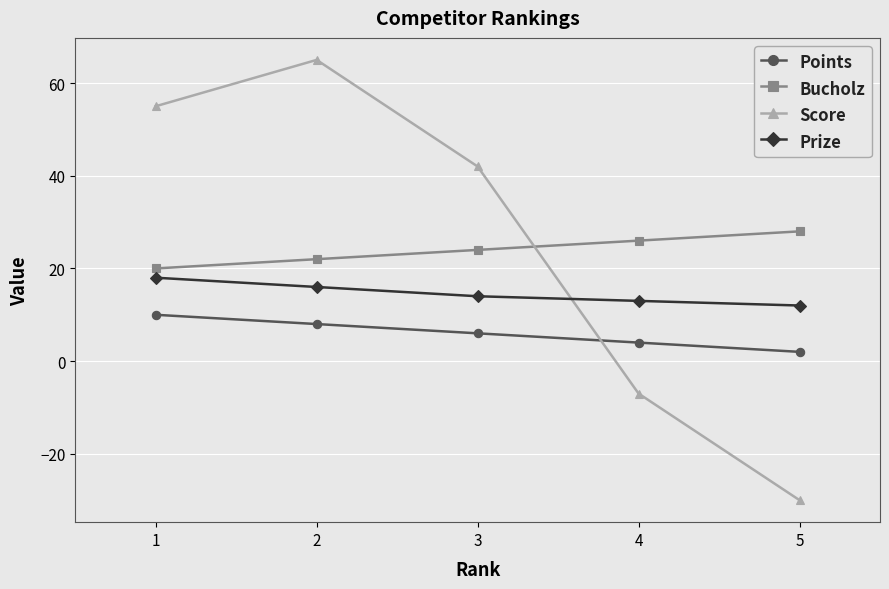

How many values in Score are above zero?

3